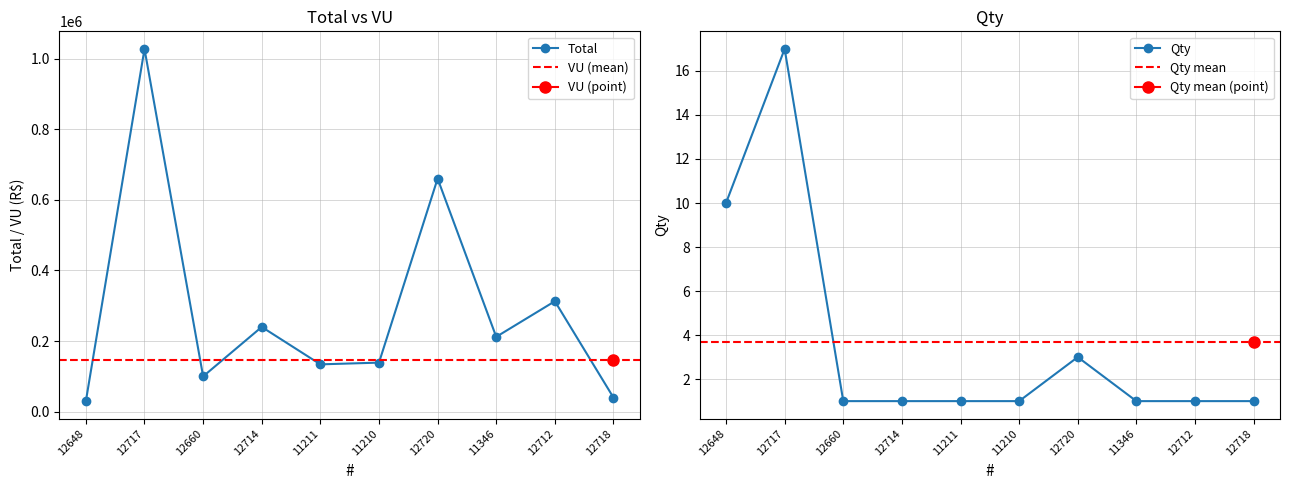

What is the highest value of the Qty series?

17